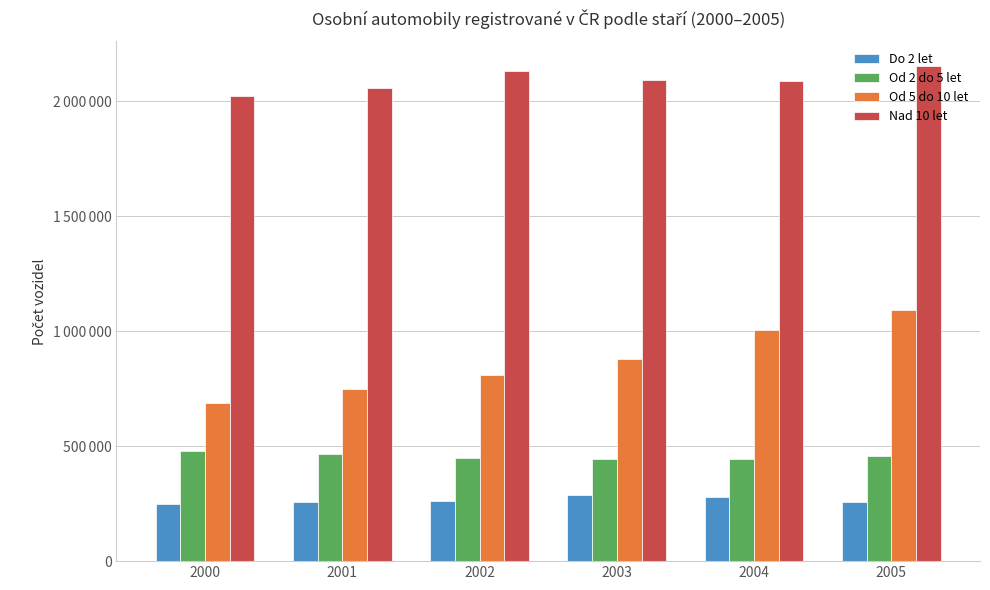

At which category does the chart reach its minimum across all series?

2000